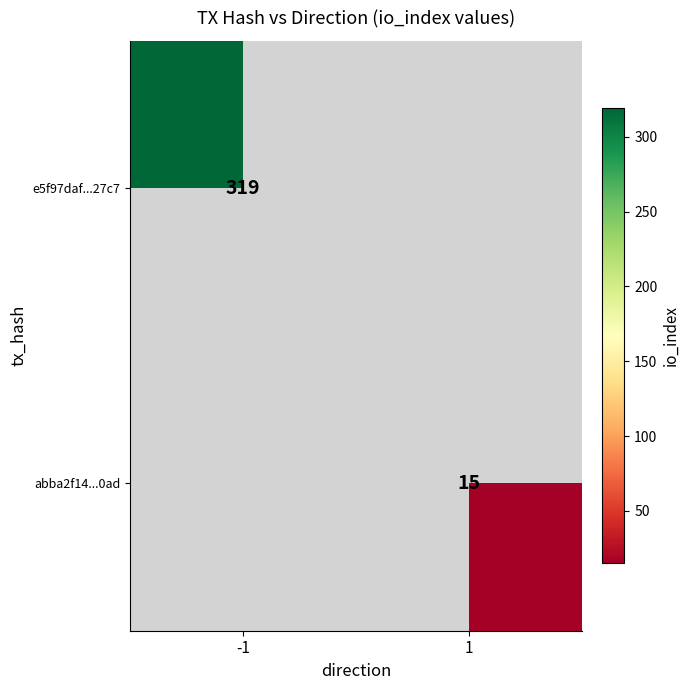

Which label corresponds to the largest value in the chart?

-1